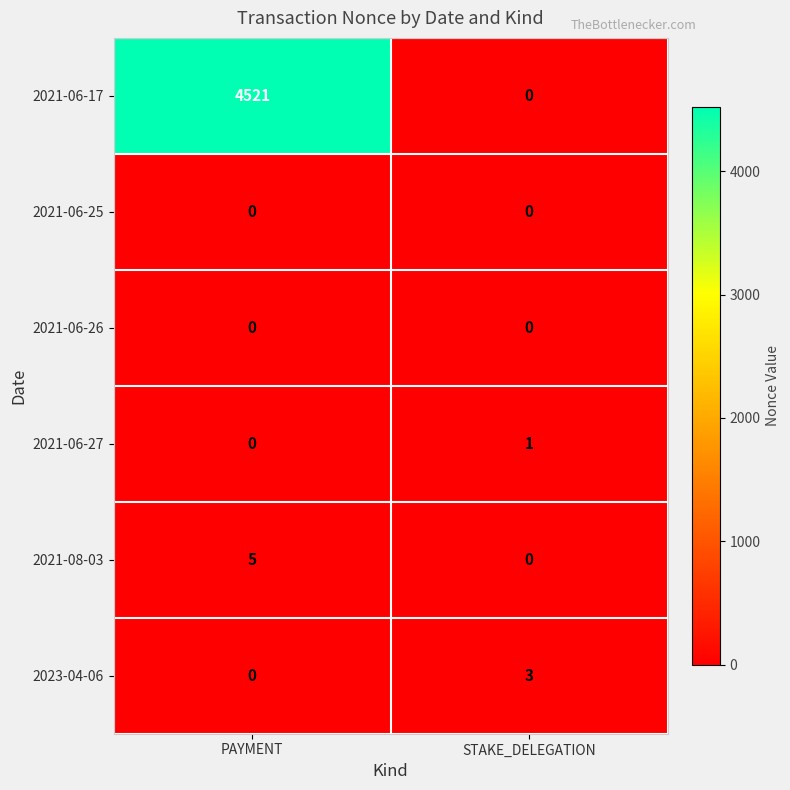

What is the sum of all 2021-06-17 values?

4521